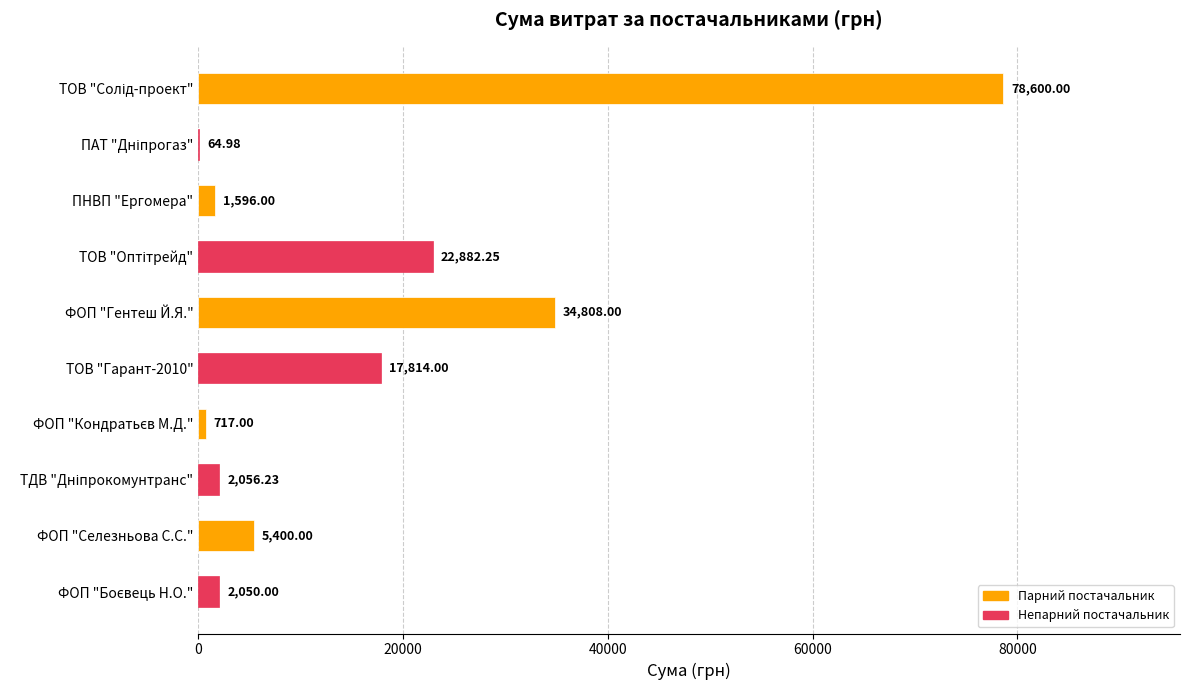

What is the sum of all values?

165988.5